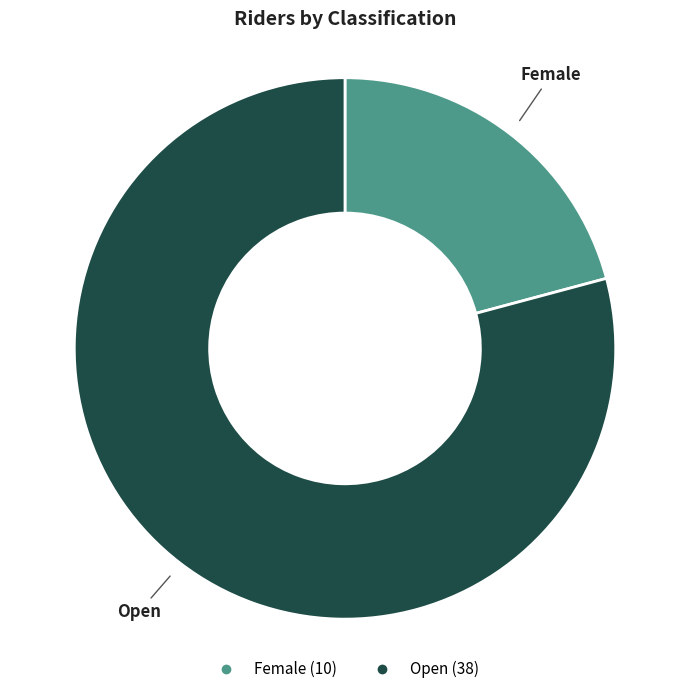

How many slices are in this pie chart?

2